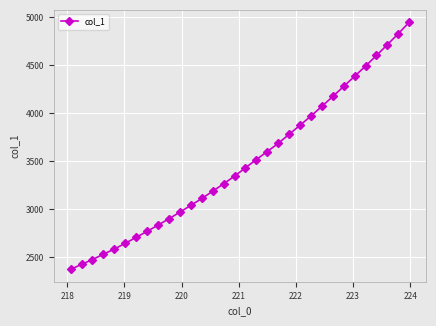

Reading left to right, extract all data points from this chart.

2375.2	2426.7	2477.6	2532.9	2586.8	2646.4	2708.8	2771.2	2836.1	2902.4	2971.0	3041.8	3113.6	3189.2	3266.6	3346.6	3433.2	3519.5	3602.7	3688.0	3782.3	3876.7	3972.9	4073.6	4176.6	4281.8	4386.8	4493.2	4603.4	4716.4	4830.4	4949.8